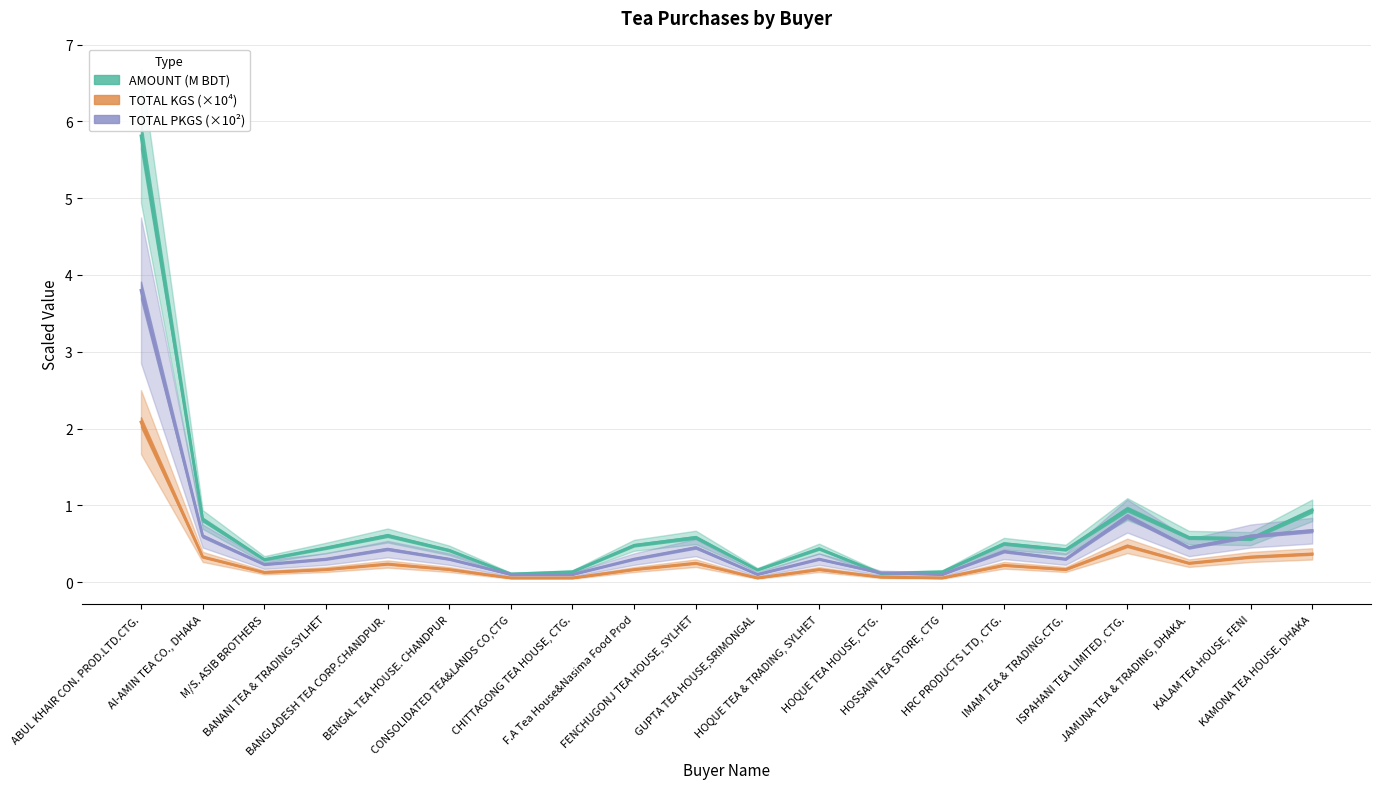

What is the greatest value displayed?

5.8